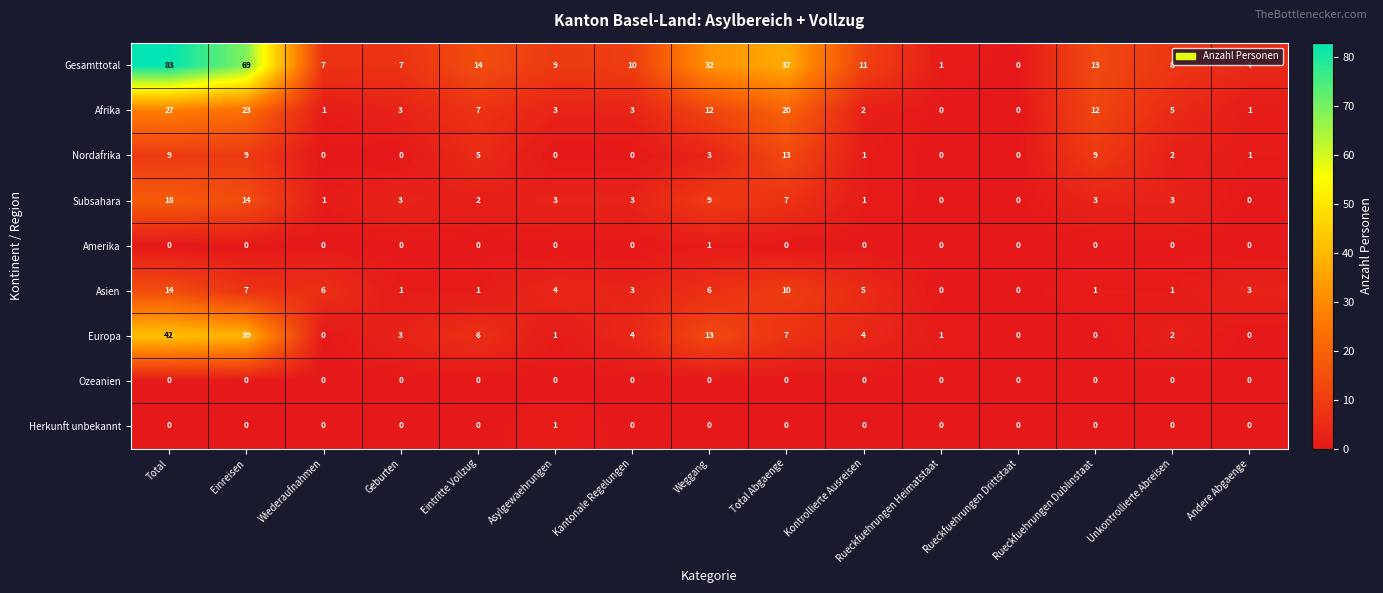

Which series changed the most between Weggang and Rueckfuehrungen Dublinstaat?

Gesamttotal